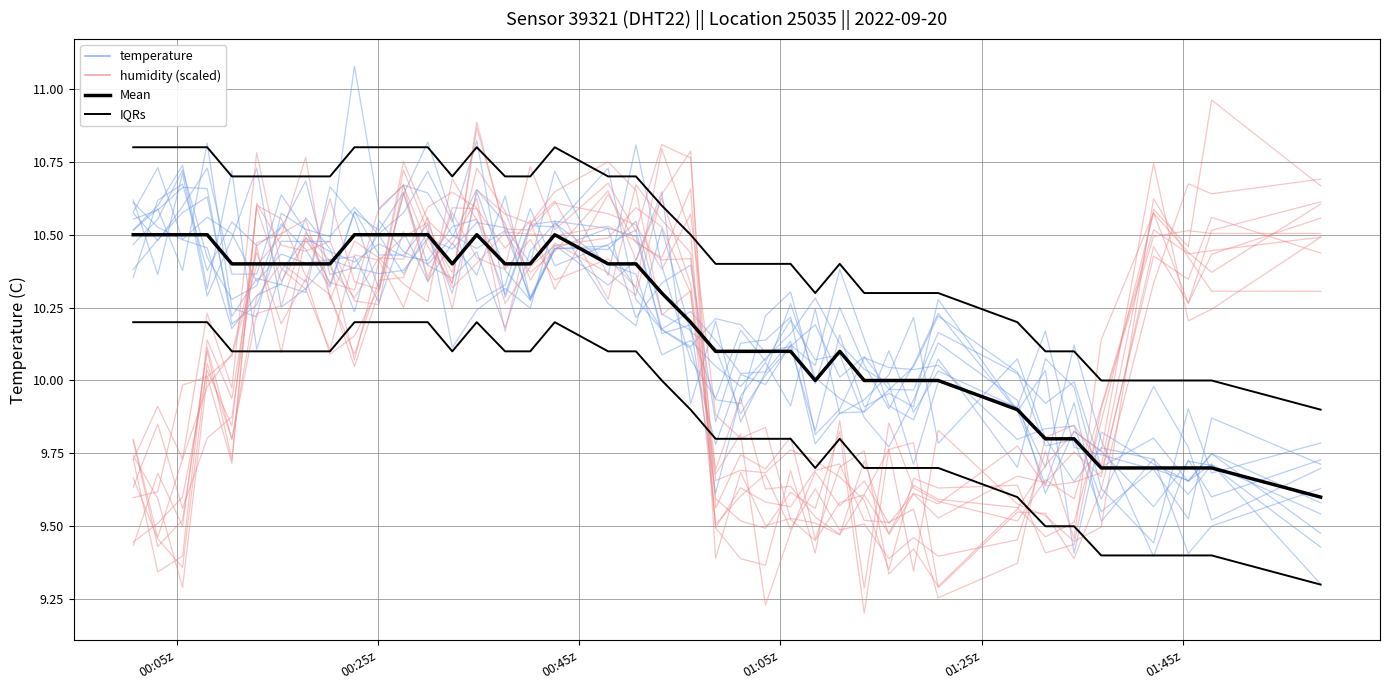

Reading right to left, transcribe all the data shown in this chart.

temperature: 9.6	9.5	9.4	9.7	9.5	9.9	9.6	9.9	10.3	9.9	10.0	9.9	10.2	9.8	10.1	10.0	9.9	10.1	10.2	10.5	10.2	10.3	10.5	10.2	10.3	10.2	10.1	10.5	10.4	10.4	10.6	10.3	10.5	10.6	10.4	10.4	10.7	10.6	10.5	10.6
humidity (scaled): 10.5	10.2	10.2	10.7	9.8	9.8	9.7	9.6	9.3	9.4	9.3	9.8	9.7	9.5	9.8	9.7	9.7	9.6	10.8	10.8	10.5	10.7	10.5	10.7	10.4	10.5	10.7	10.3	10.3	10.4	10.3	10.4	10.5	10.3	10.6	9.8	10.0	9.6	9.5	9.4
Mean (temperature): 9.6	9.7	9.7	9.7	9.7	9.8	9.8	9.9	10.0	10.0	10.0	10.0	10.1	10.0	10.1	10.1	10.1	10.1	10.2	10.3	10.4	10.4	10.5	10.4	10.4	10.5	10.4	10.5	10.5	10.5	10.5	10.4	10.4	10.4	10.4	10.4	10.5	10.5	10.5	10.5
IQRs: 9.9	10.0	10.0	10.0	10.0	10.1	10.1	10.2	10.3	10.3	10.3	10.3	10.4	10.3	10.4	10.4	10.4	10.4	10.5	10.6	10.7	10.7	10.8	10.7	10.7	10.8	10.7	10.8	10.8	10.8	10.8	10.7	10.7	10.7	10.7	10.7	10.8	10.8	10.8	10.8